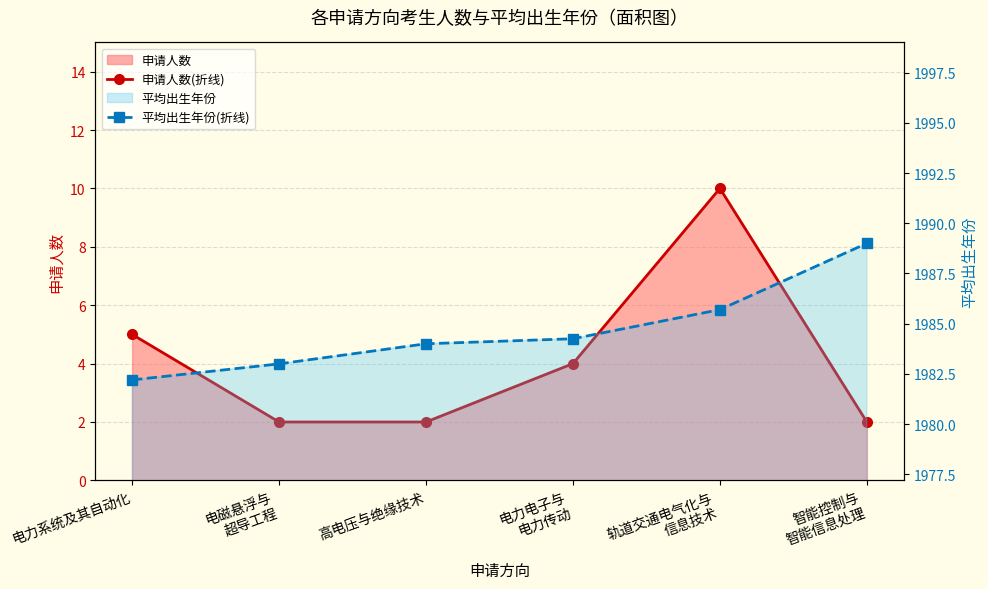

Read the 申请人数(折线) value at 轨道交通电气化与
信息技术.

10.0